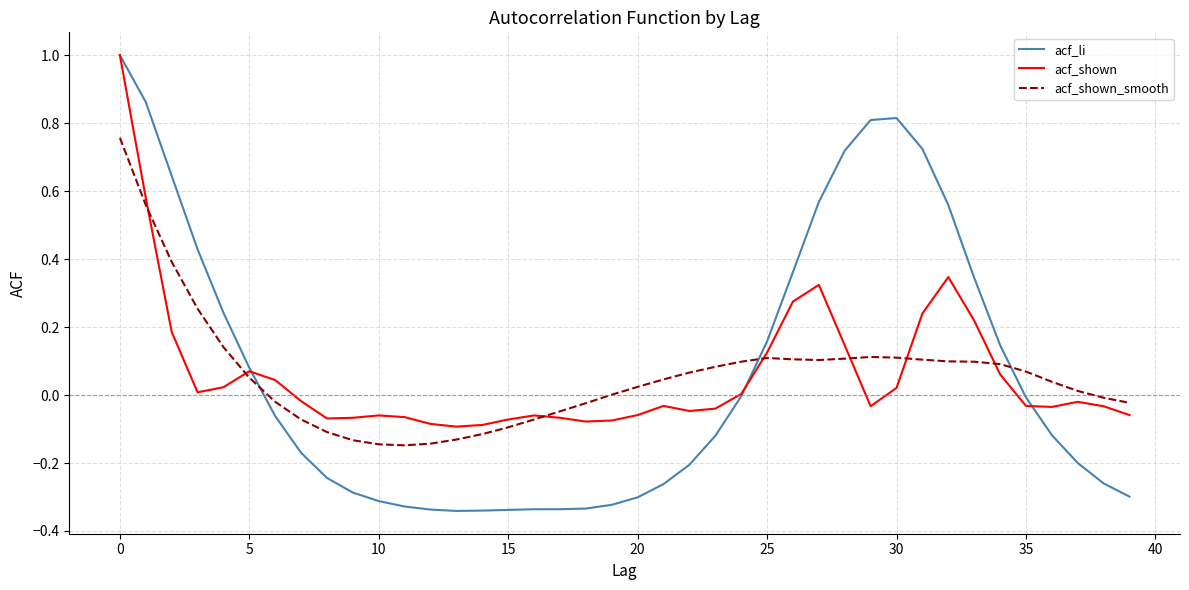

Which series has the widest spread of values?

acf_li